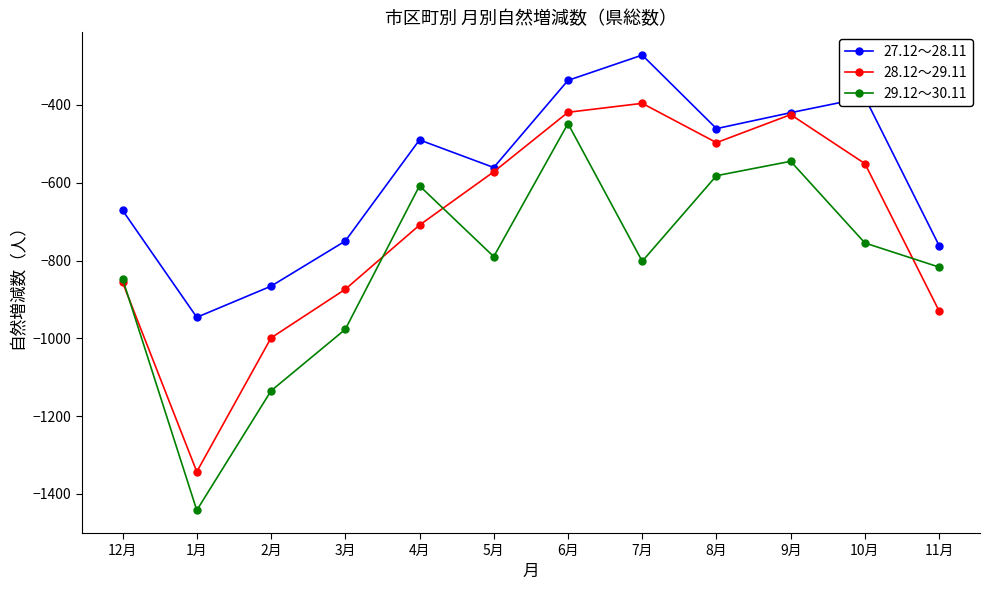

At which label is 27.12～28.11 closest to -609?

5月